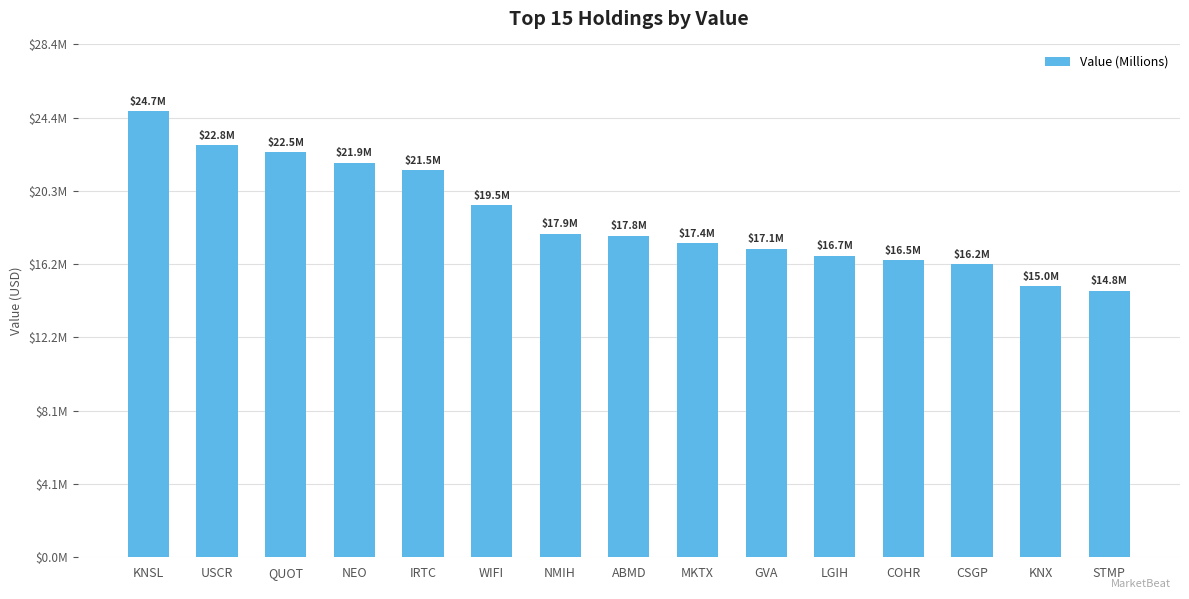

What is the value of the 5th bar from the left?

21470000